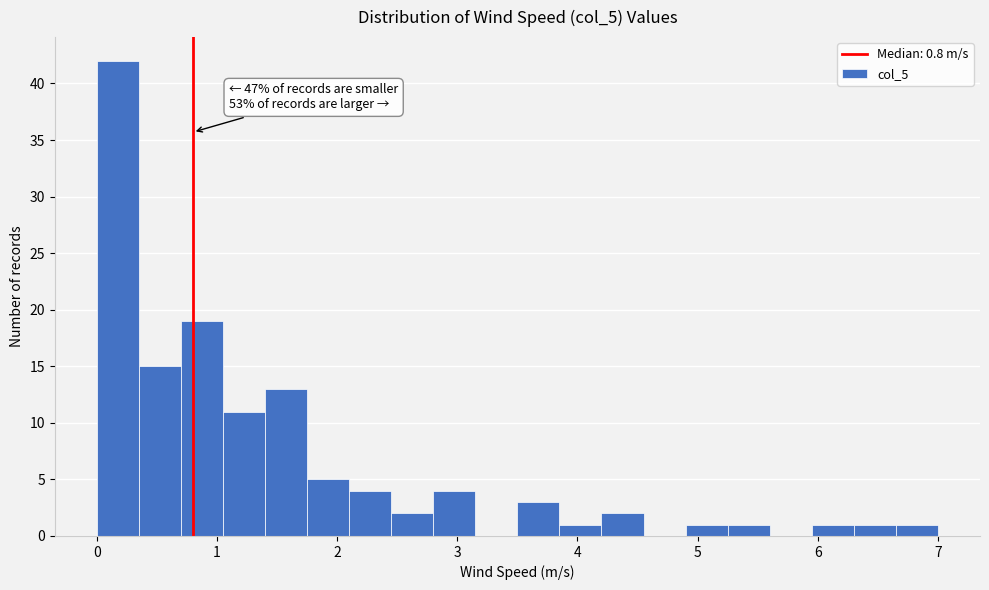

Around what value on the x-axis is the tallest bar? Give the approximate position of its centre, as read against the axis.

0.2